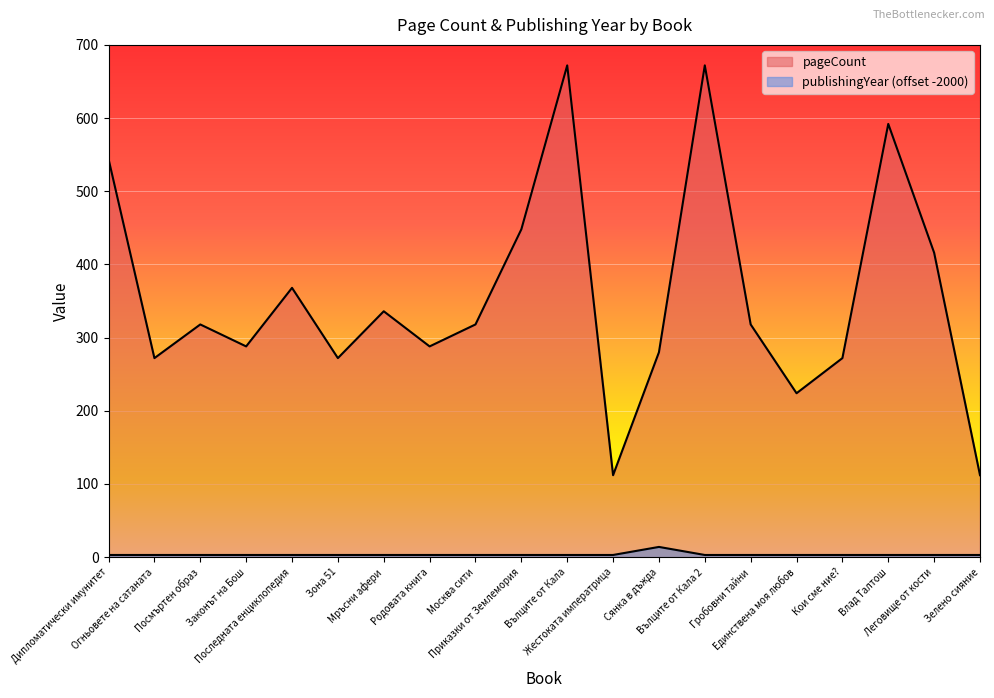

How many lines are shown in the chart?

2